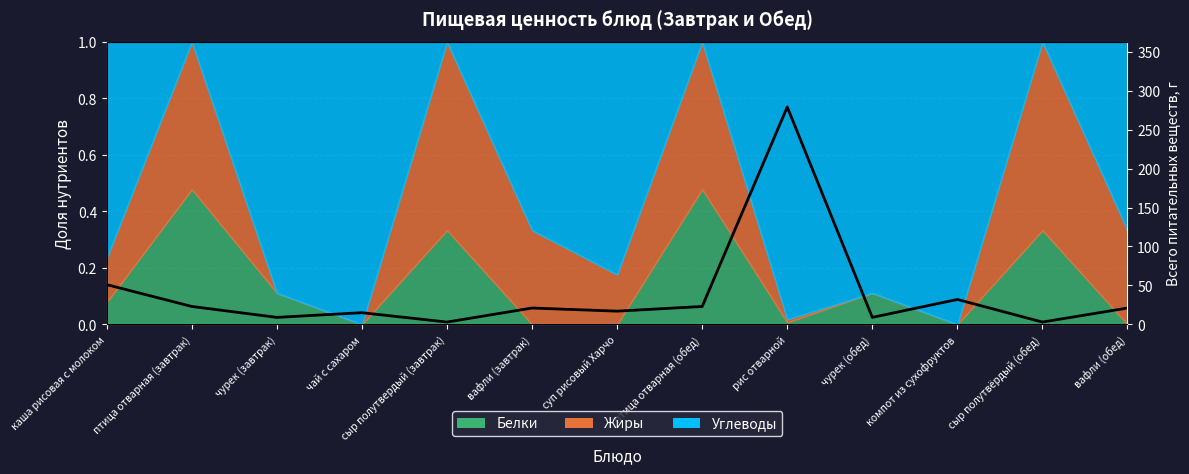

What is the value of the 9th point from the left?

279